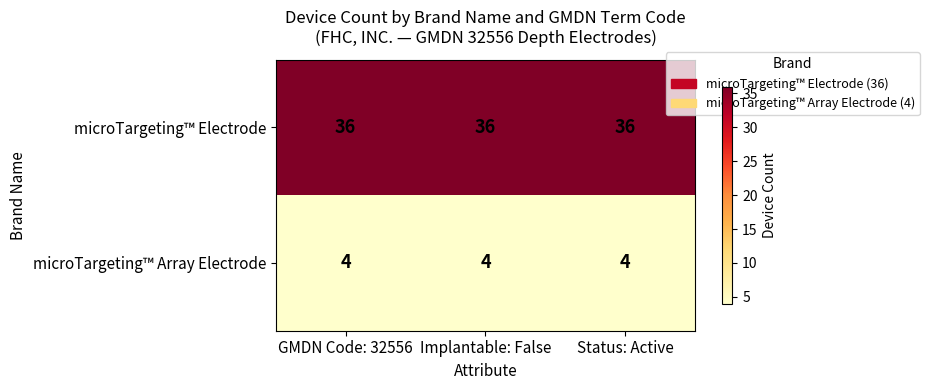

At how many categories does at least one series exceed 29?

3